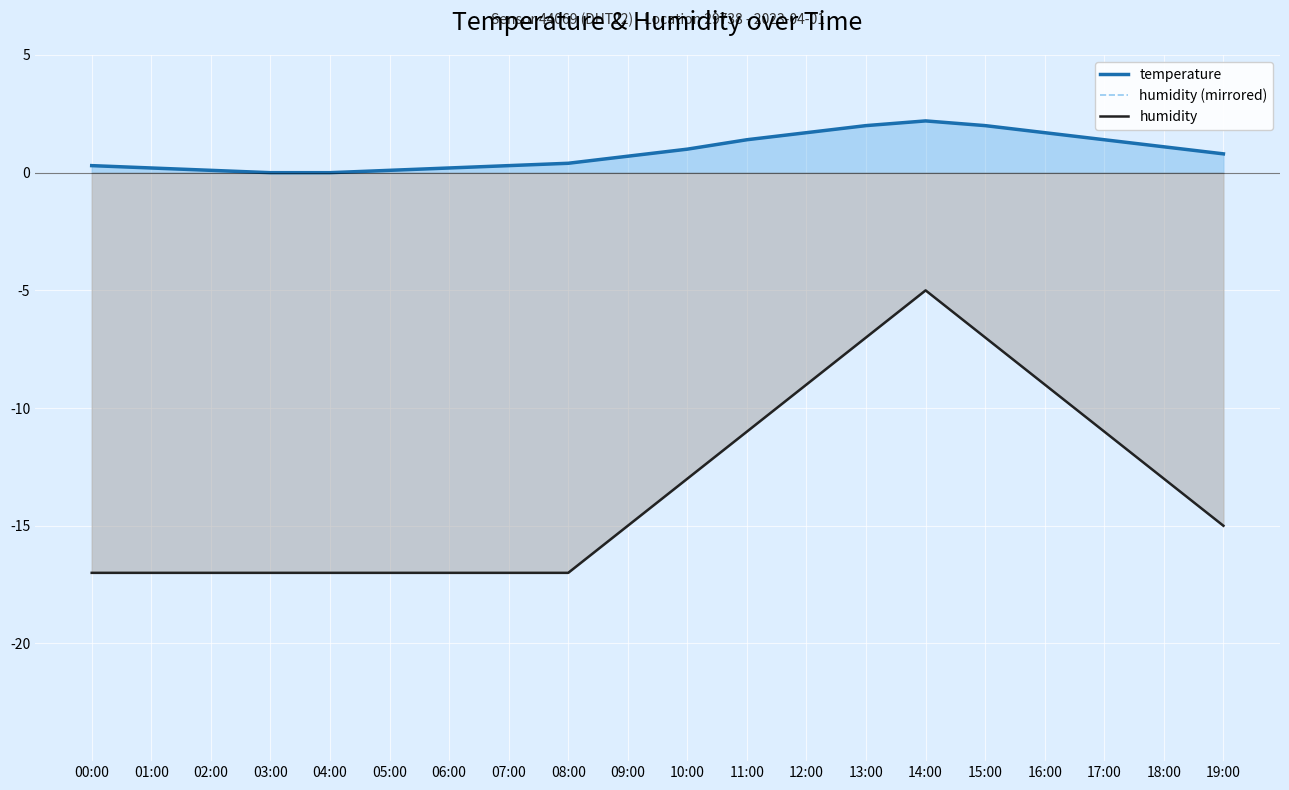

What is the label of the 4th point from the right?

16:00